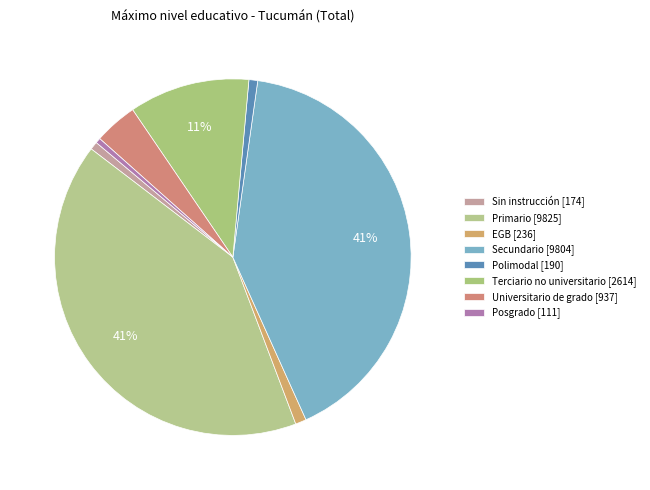

How many slices are in this pie chart?

8